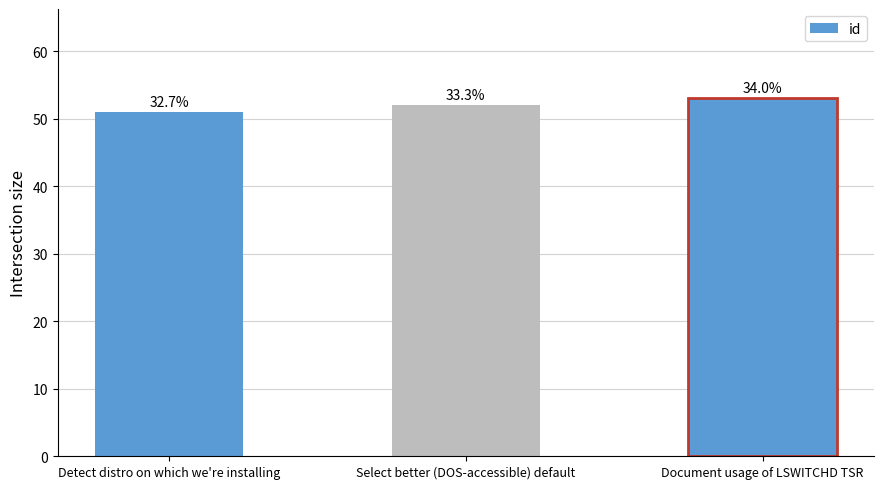

Which has a higher value, Document usage of LSWITCHD TSR or Detect distro on which we're installing?

Document usage of LSWITCHD TSR